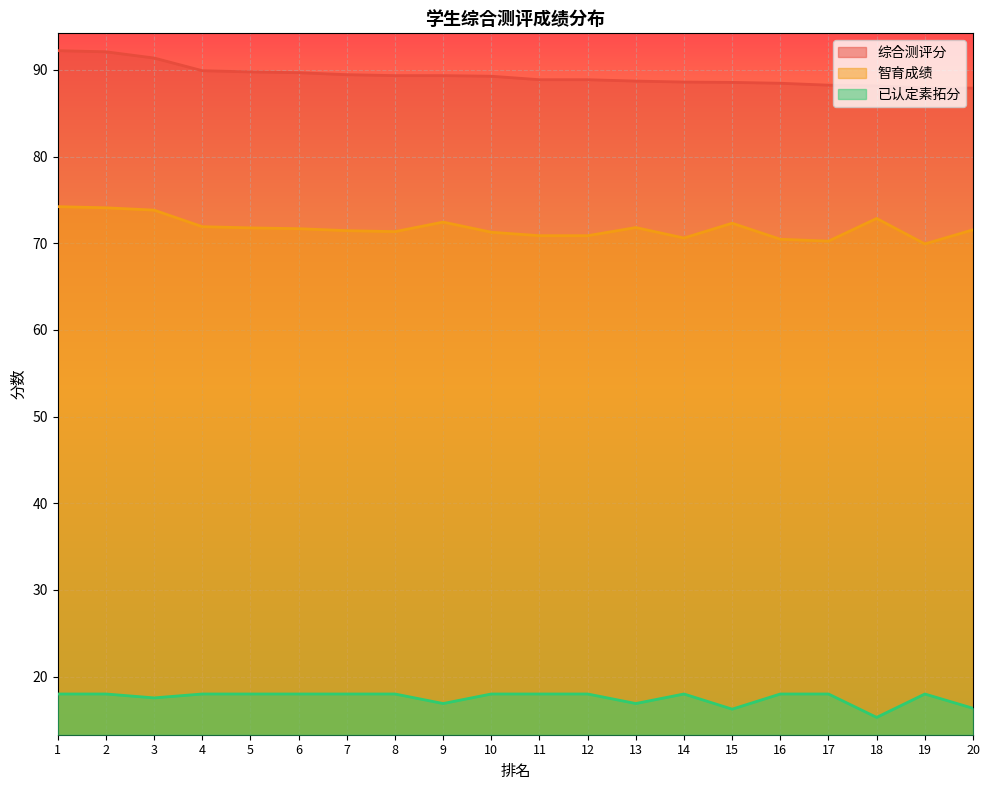

What is the total value across all series at 5?

179.6